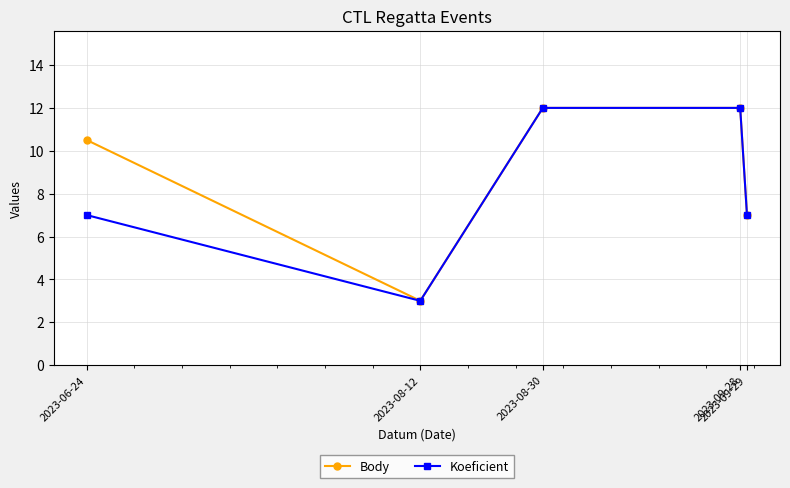

What is the sum of all Body values?

44.5